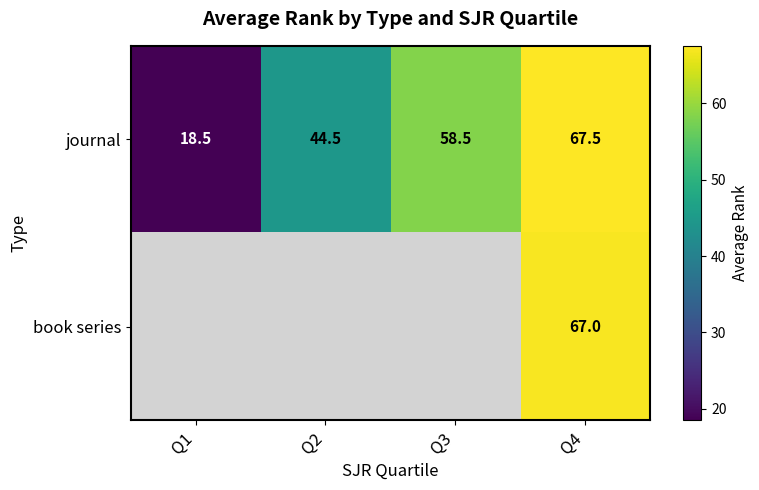

Which label corresponds to the smallest value in the chart?

Q1